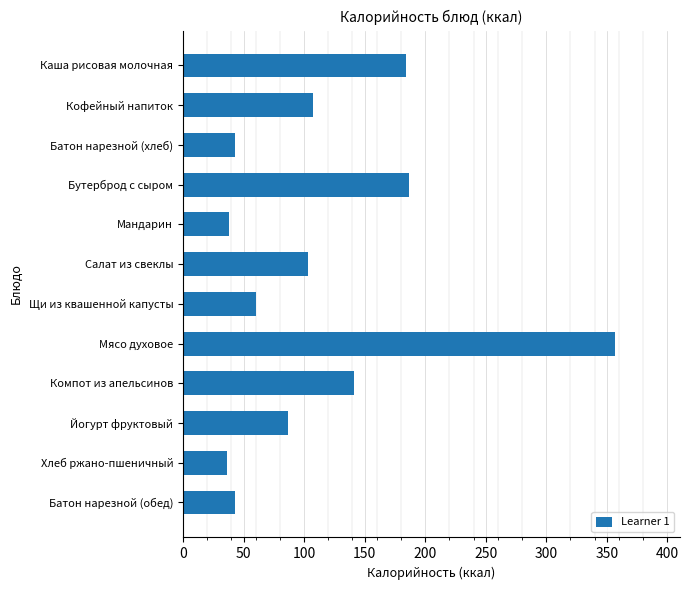

What is the label of the 6th bar from the top?

Салат из свеклы